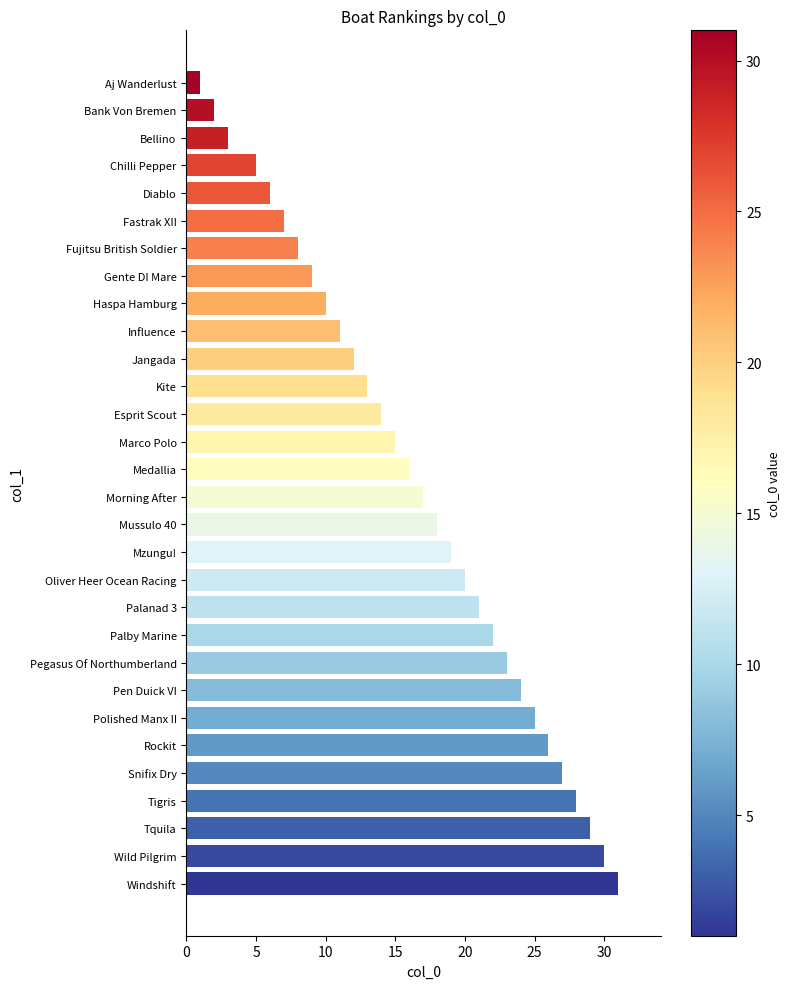

List the labels in order of value, largest first.

Windshift, Wild Pilgrim, Tquila, Tigris, Snifix Dry, Rockit, Polished Manx II, Pen Duick VI, Pegasus Of Northumberland, Palby Marine, Palanad 3, Oliver Heer Ocean Racing, Mzungu!, Mussulo 40, Morning After, Medallia, Marco Polo, Esprit Scout, Kite, Jangada, Influence, Haspa Hamburg, Gente DI Mare, Fujitsu British Soldier, Fastrak XII, Diablo, Chilli Pepper, Bellino, Bank Von Bremen, Aj Wanderlust